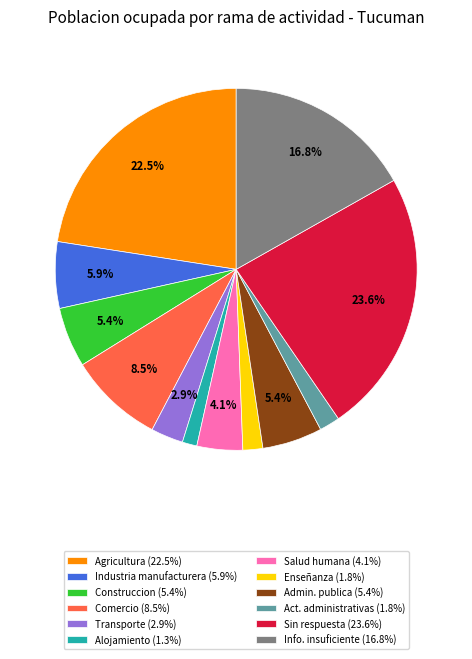

Which has a higher value, Admin. publica (5.4%) or Salud humana (4.1%)?

Admin. publica (5.4%)